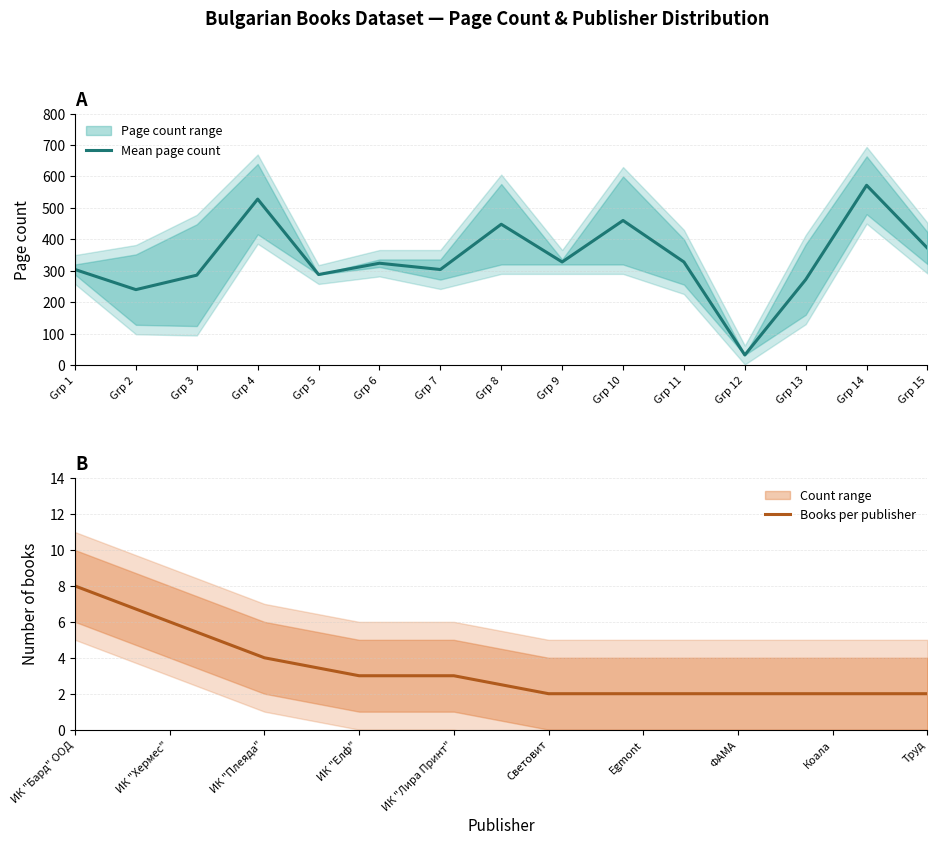

The value of Mean page count at Grp 6 is 468.9. True or false?

False